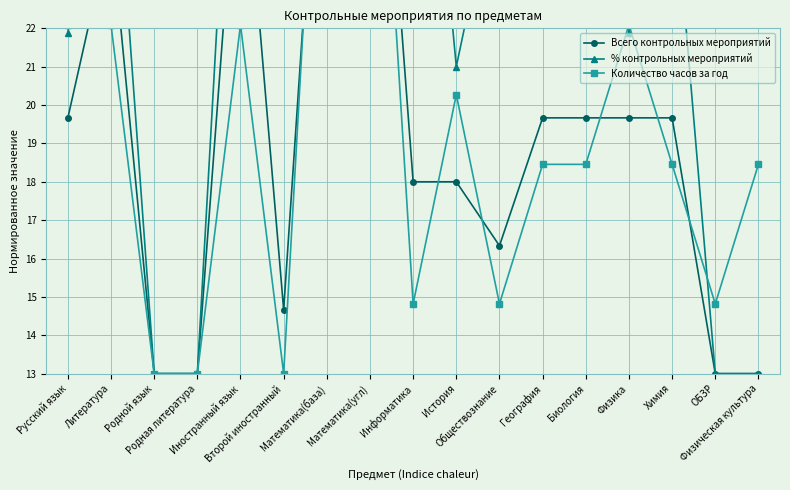

In % контрольных мероприятий, how many points are higher than both neighbors (excluding endpoints)?

4